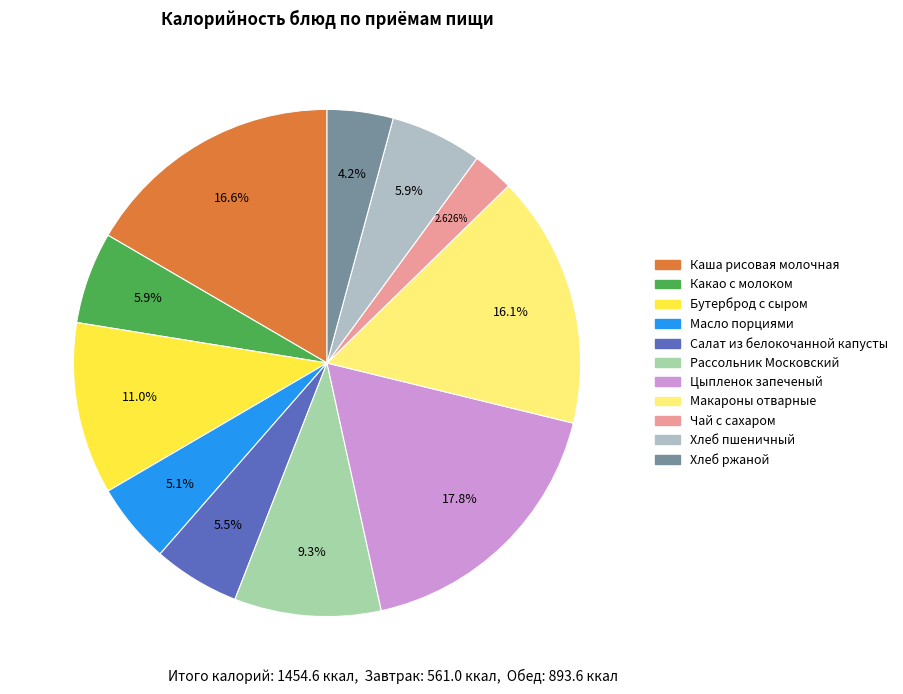

How many slices are in this pie chart?

11